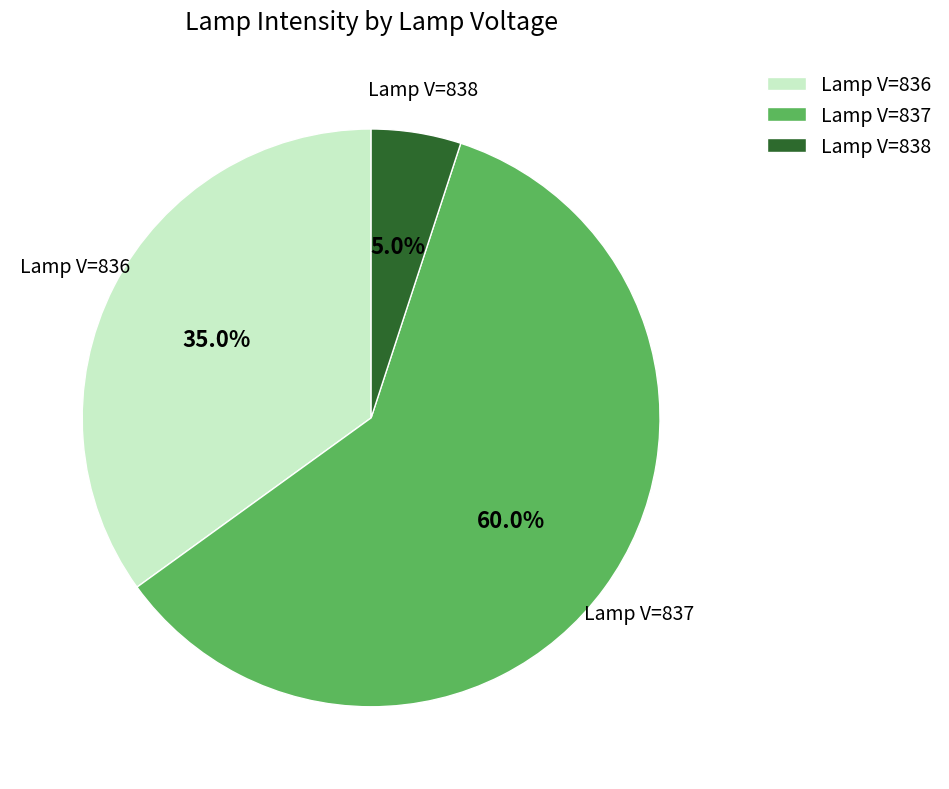

Count the number of slices in the pie.

3